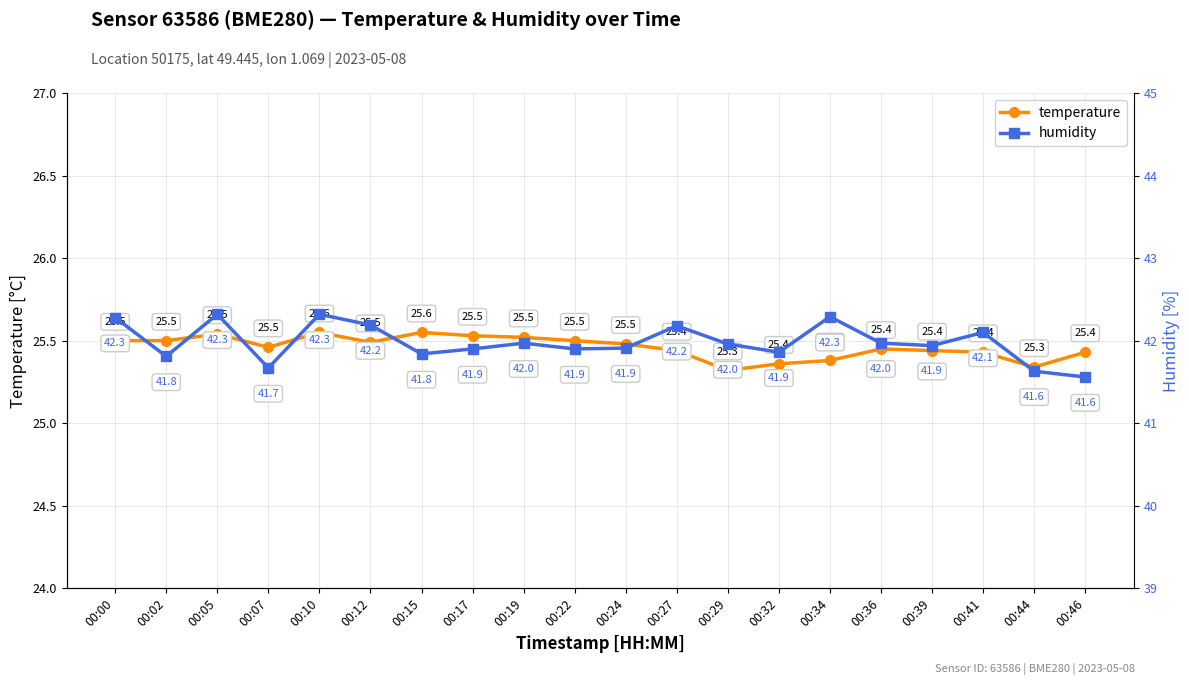

At which category does temperature reach its first local peak?

00:05